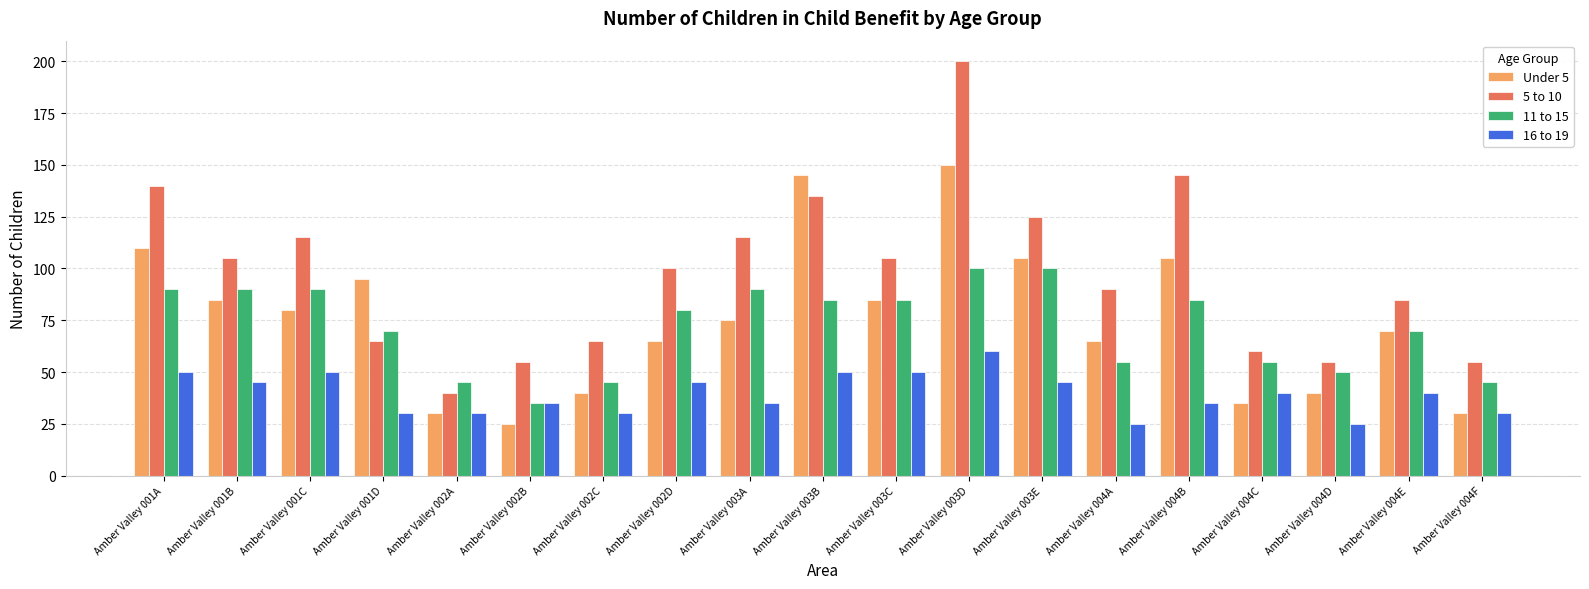

How many data points in 16 to 19 are less than 40?

9